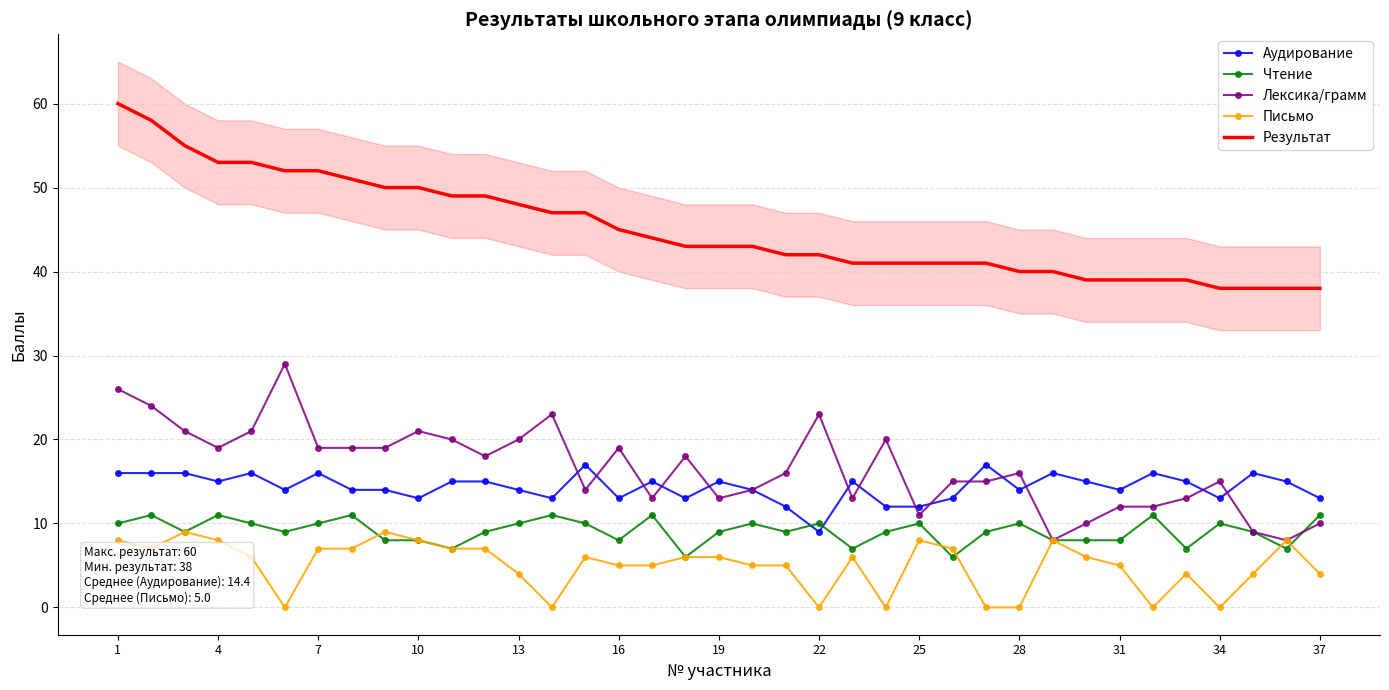

Which series has the largest total across all categories?

Результат